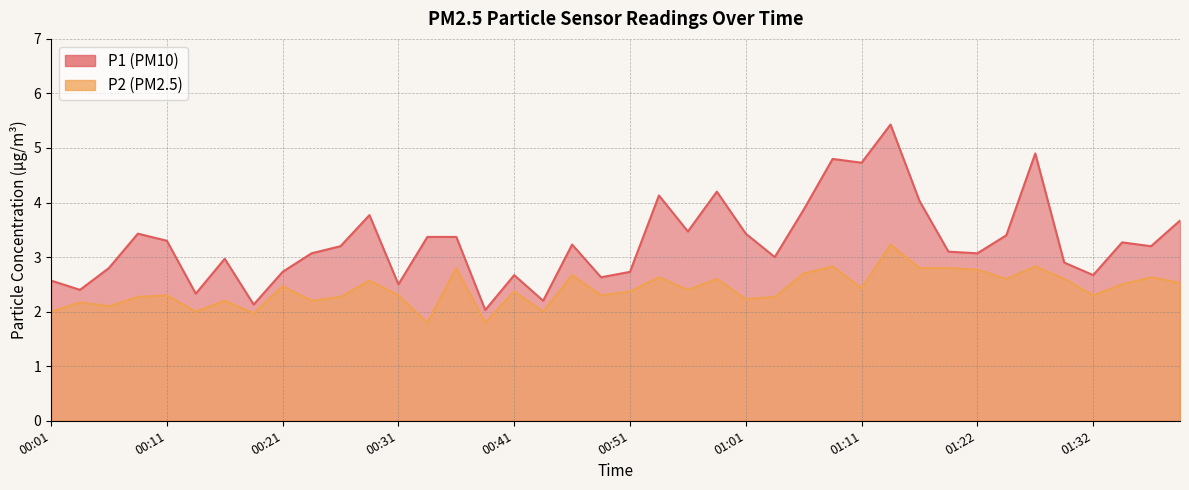

True or false: P1 and P2 cross at least once.

False